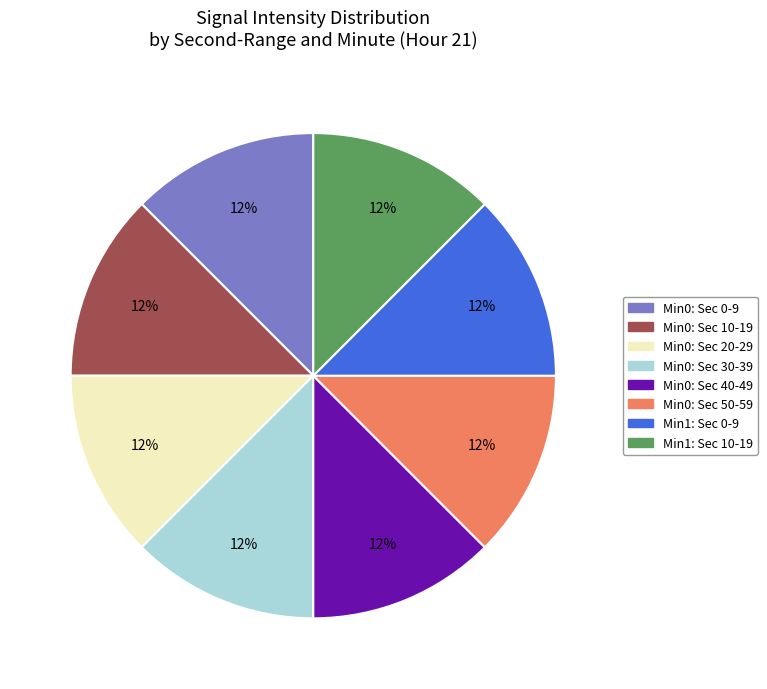

To the nearest percent, what is the average slice percentage?

12%